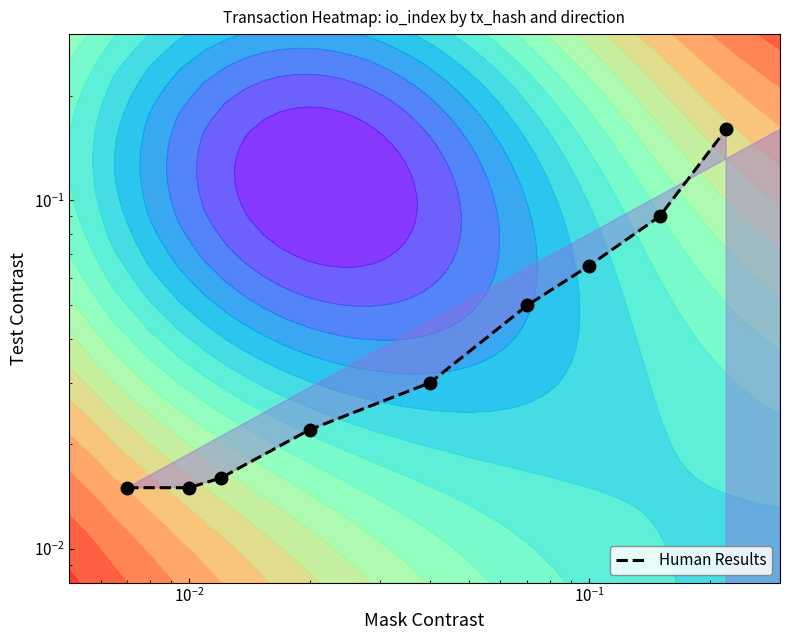

Reading left to right, list all the values displayed in this chart.

0.0	0.0	0.0	0.0	0.0	0.1	0.1	0.1	0.2